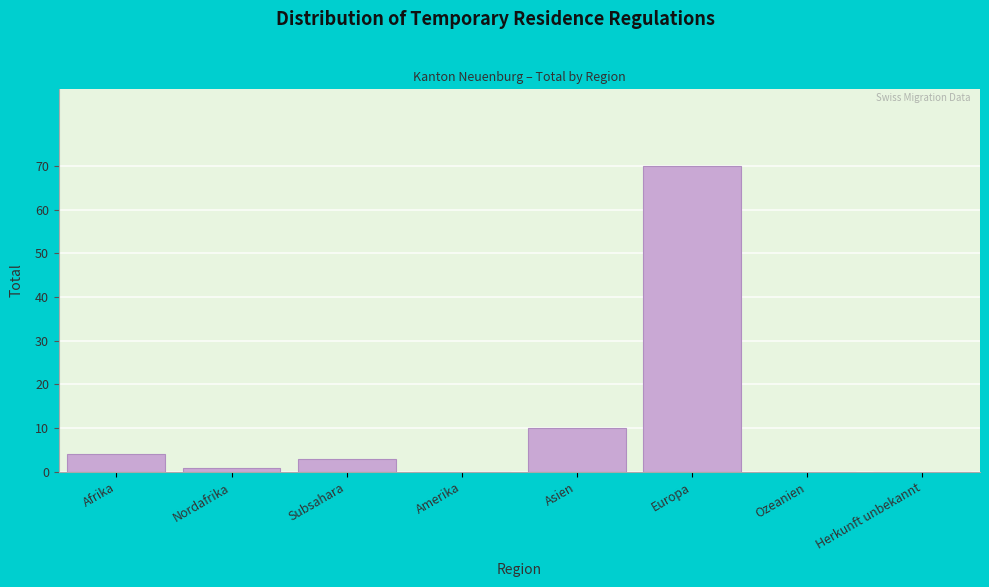

Reading left to right, list all the values displayed in this chart.

Afrika=4	Nordafrika=1	Subsahara=3	Amerika=0	Asien=10	Europa=70	Ozeanien=0	Herkunft unbekannt=0